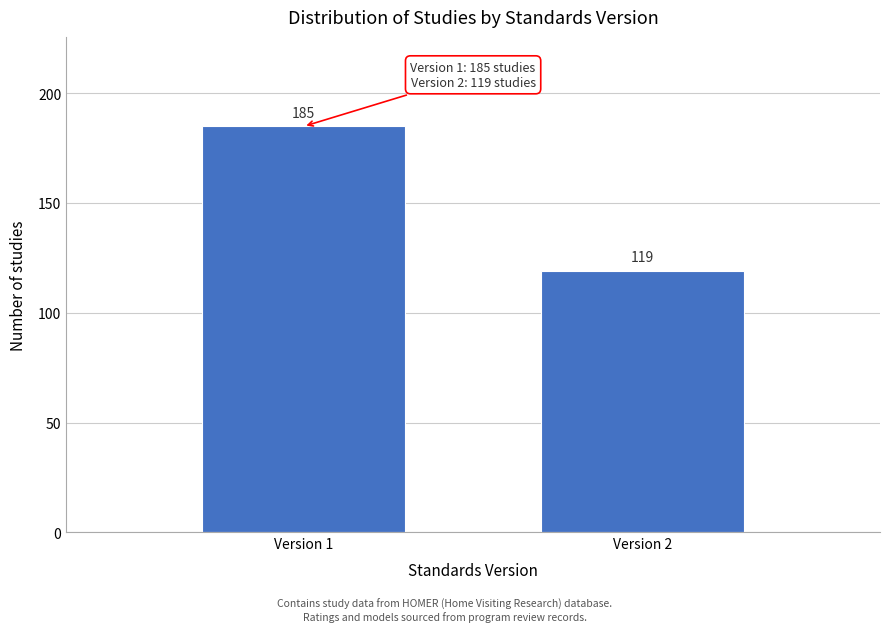

Reading left to right, what are all the values shown in this chart?

185	119